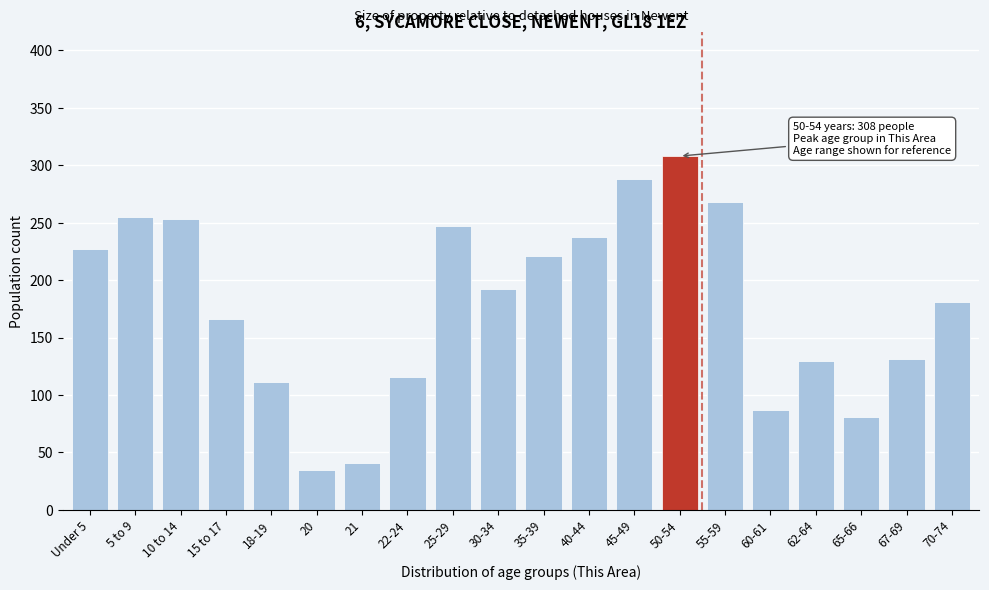

What is the value of the 3rd bar from the left?

253